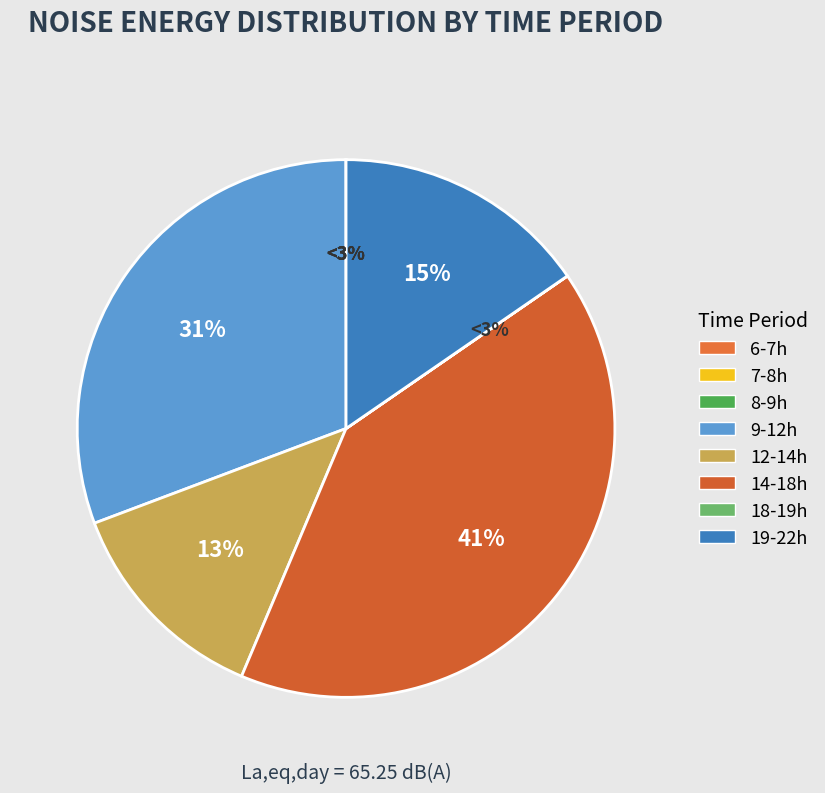

Between 12-14 and 18-19, which is larger?

12-14